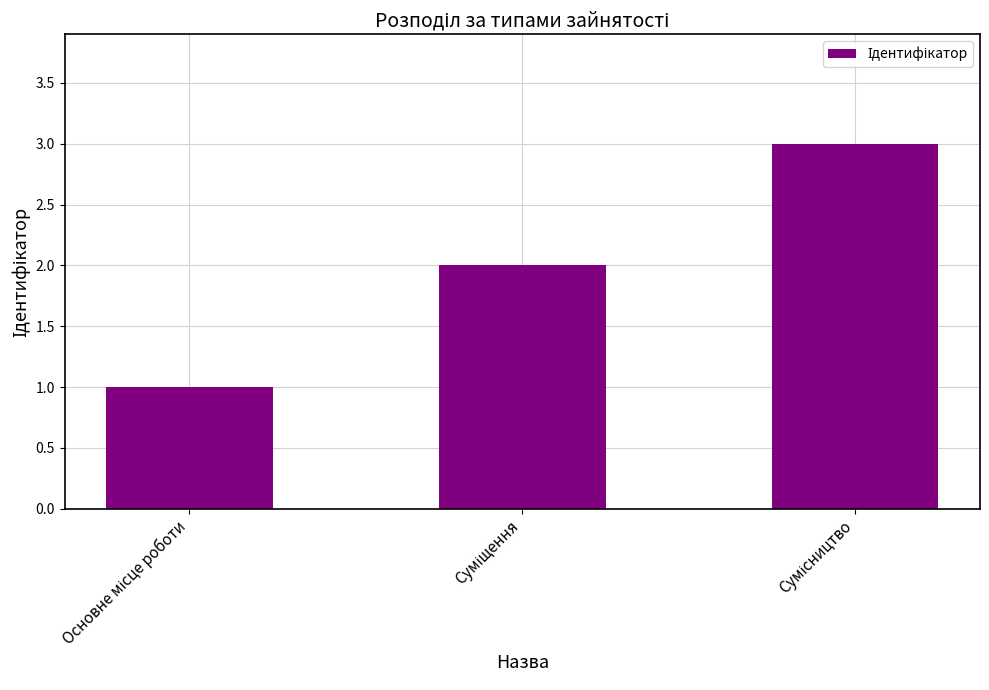

What is the sum of all values?

6